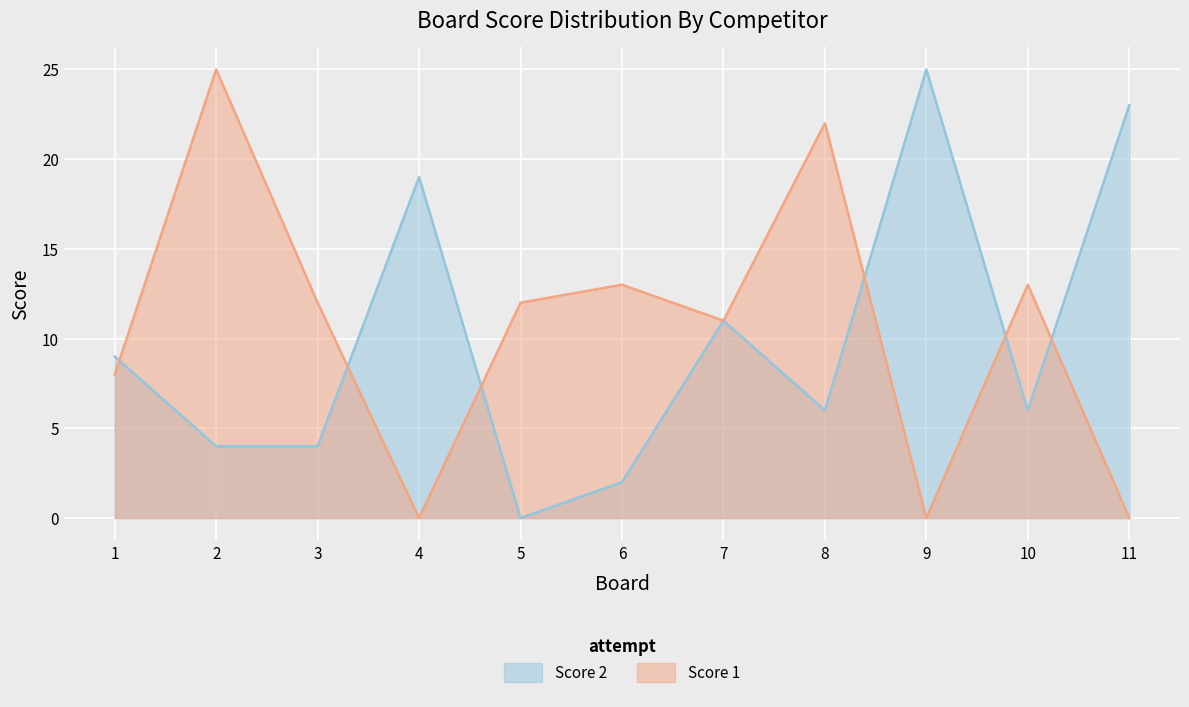

What is the difference between the second highest and minimum values in the Score 1 series?

22